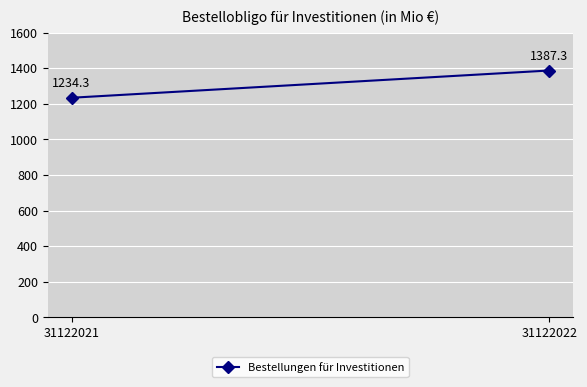

The value at 31122021 is 1234.3. True or false?

True